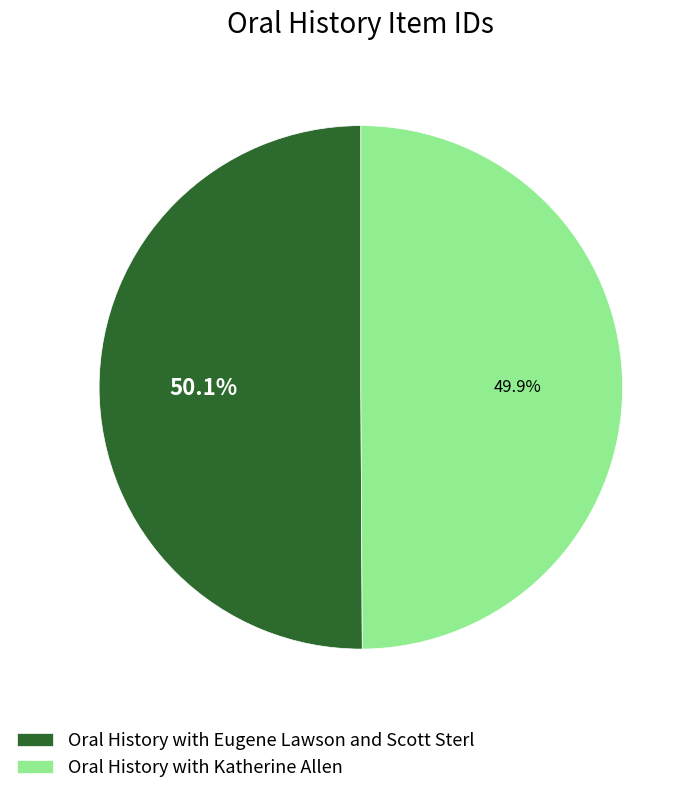

Is the sum of Oral History with Eugene Lawson and Scott Sterl and Oral History with Katherine Allen greater than half?

Yes